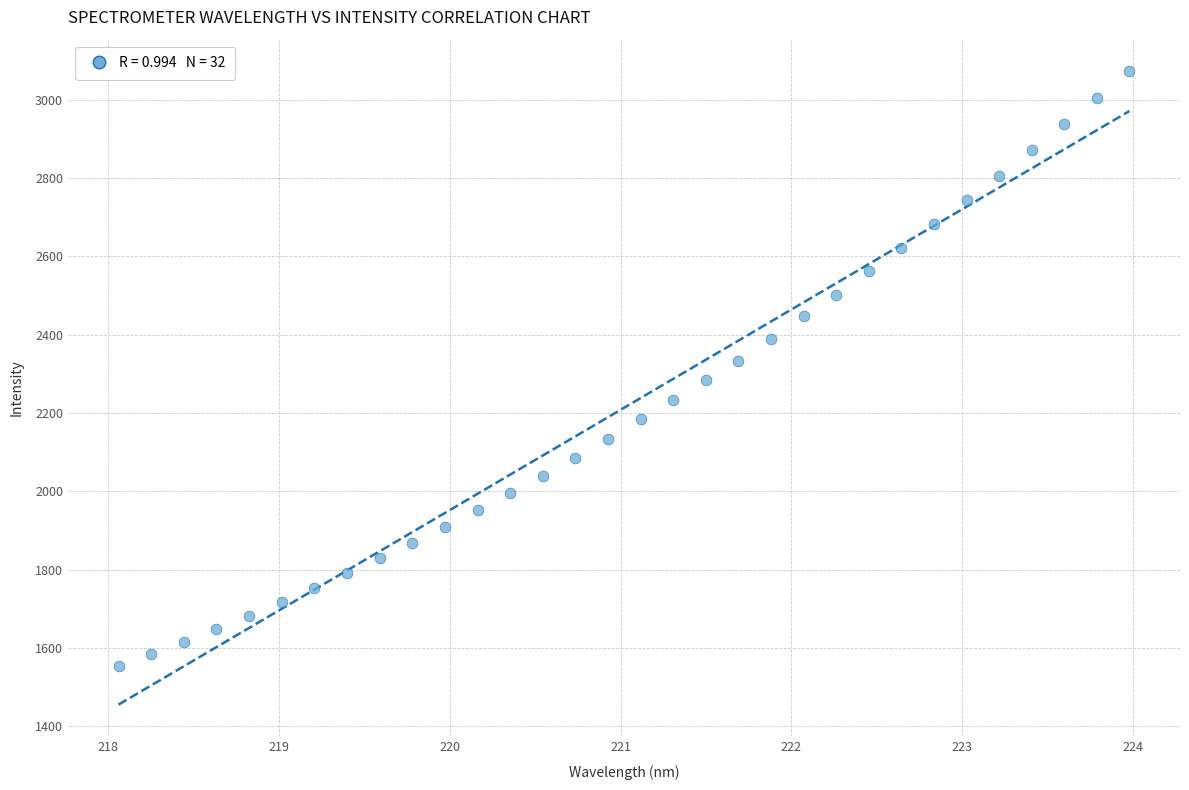

What is the range of X values (max minus min)?

5.9